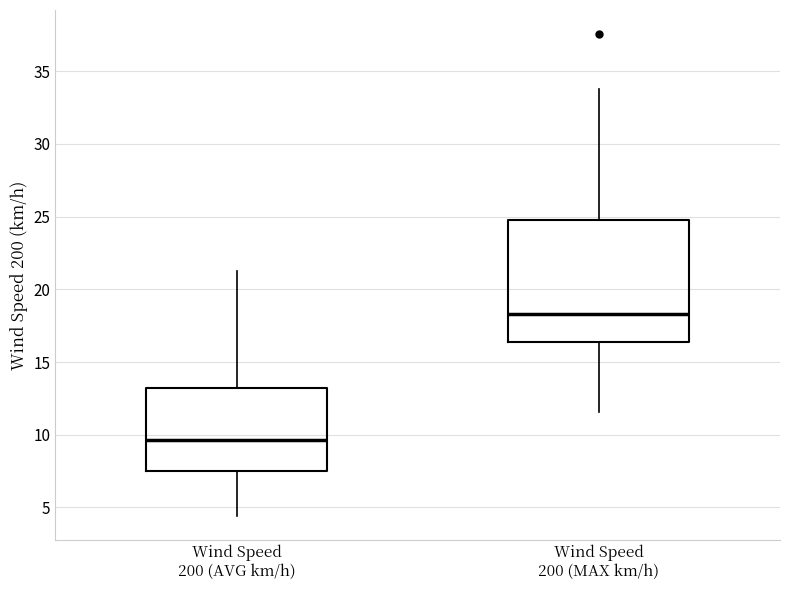

Reading left to right, transcribe this box plot: for each box, give where its median line is, the range the box spans, and where its two whiskers end, as read against the y-axis. The values are not printed on the chart, so give them approximately, as read against the axis.

Wind Speed 200 (AVG km/h): median 9.5, box 7.5 to 13.0, whiskers 4.5 to 21.5
Wind Speed 200 (MAX km/h): median 18.5, box 16.5 to 24.5, whiskers 11.5 to 34.0